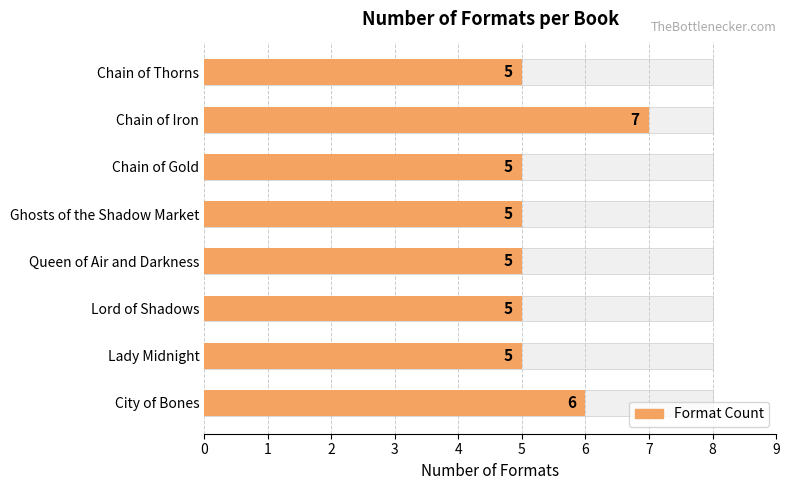

What is the value of the Format Count bar at the 4th from the left?

5.0